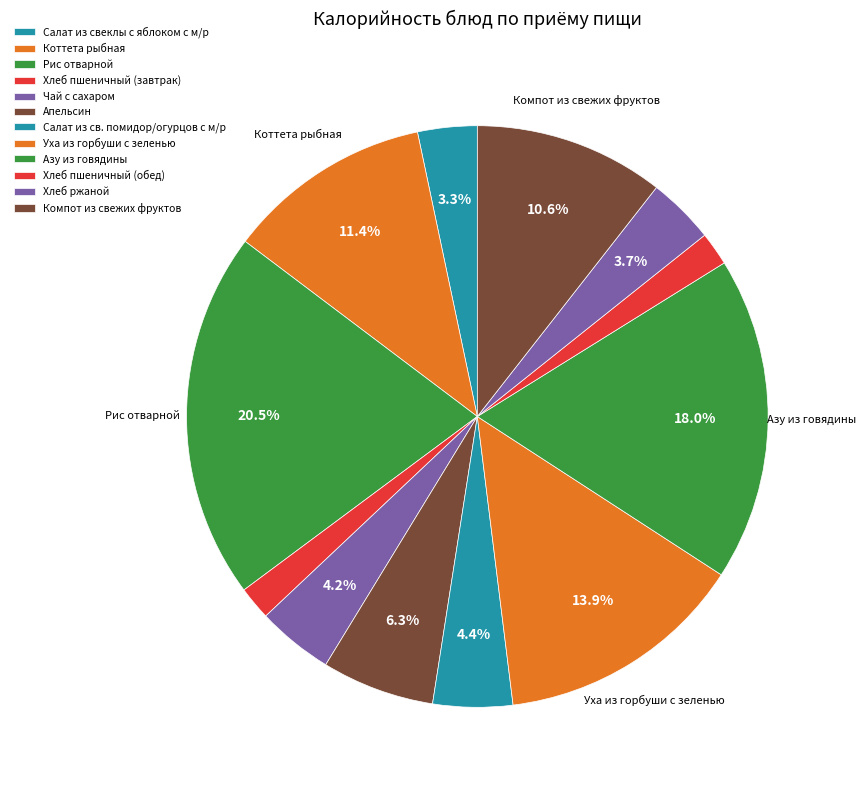

How many segments does this pie chart have?

12